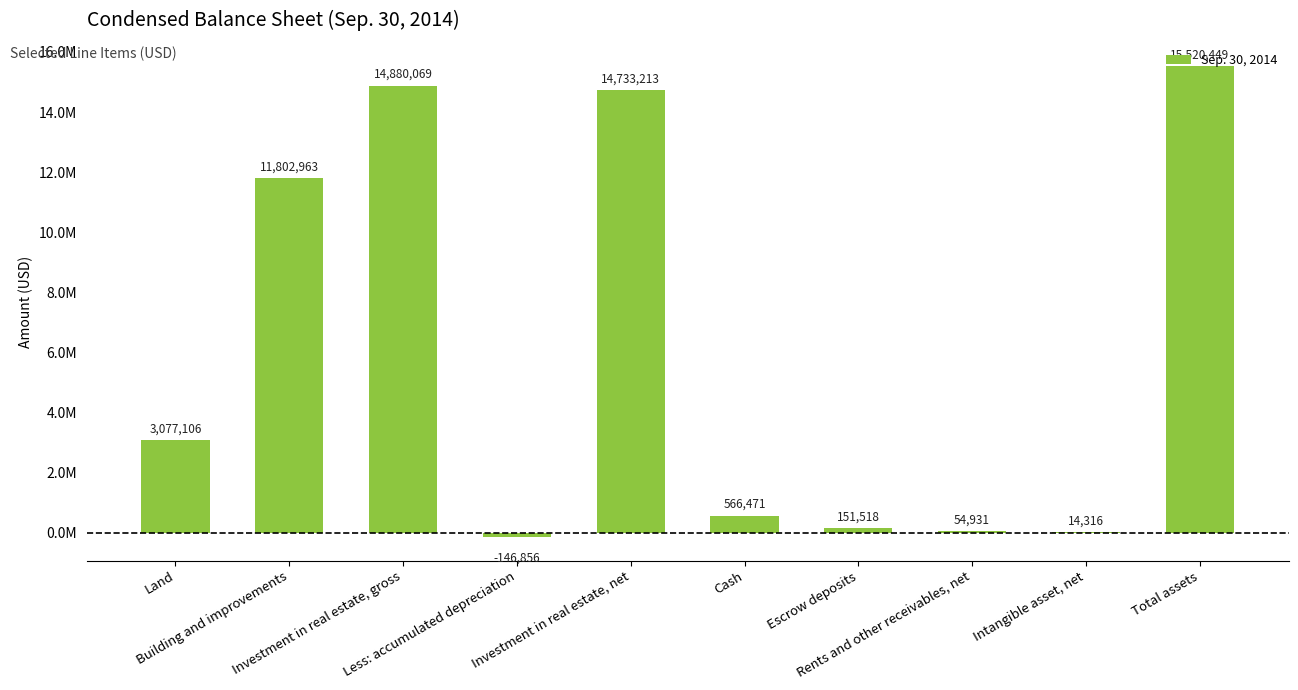

What position from the left is Less: accumulated depreciation?

4